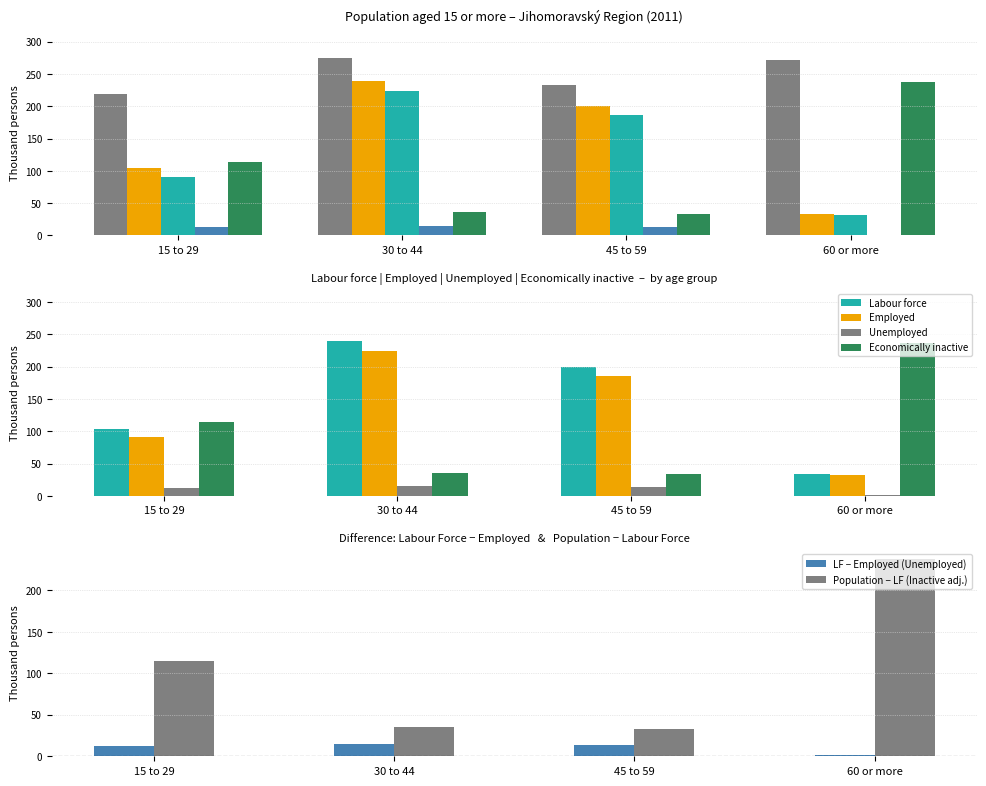

The value of Population at 15 to 29 is 339.0. True or false?

False